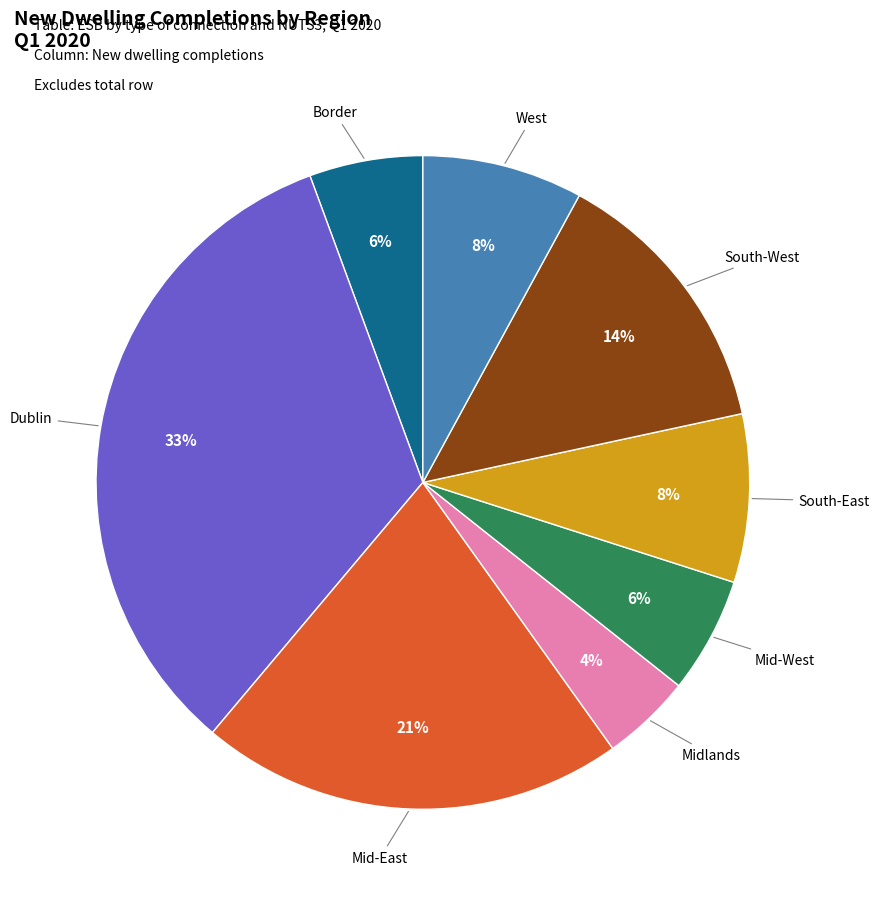

What is the largest slice in the pie chart?

Dublin